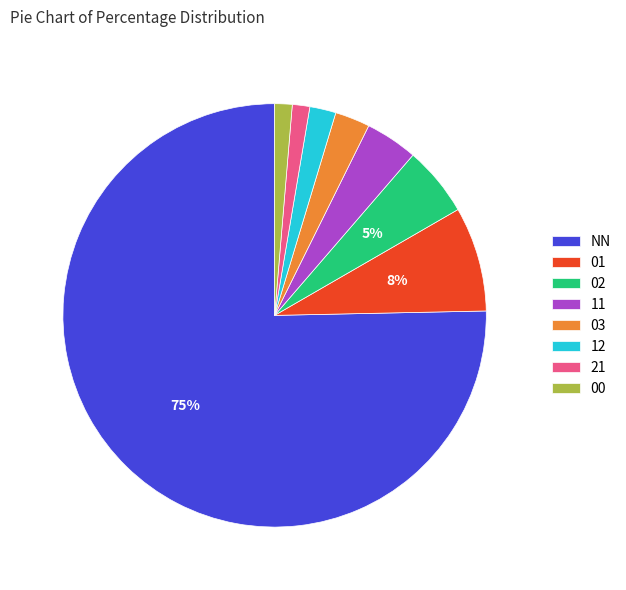

Between 02 and 03, which is larger?

02